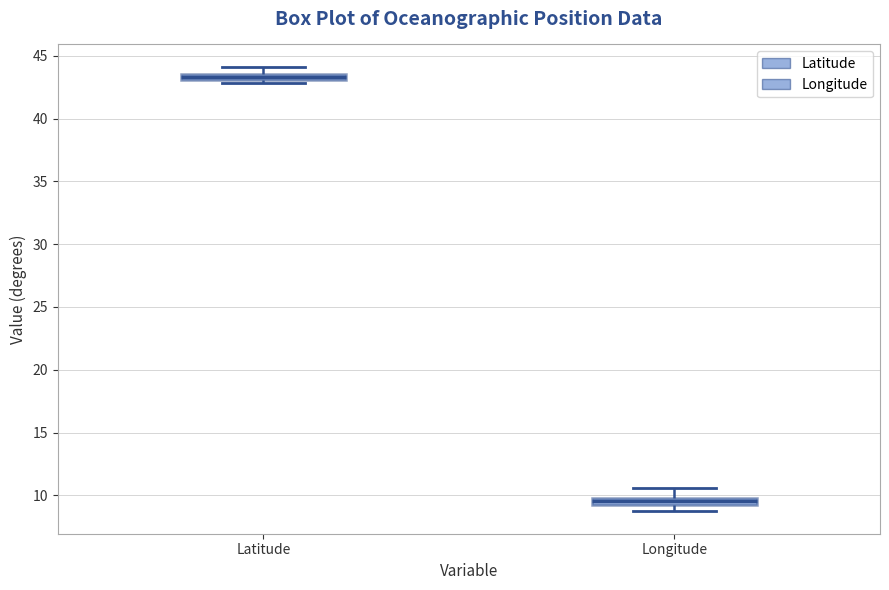

Where is the upper edge of the box for Longitude on the y-axis? The values are not printed on the chart, so give them approximately, as read against the axis.

10.0